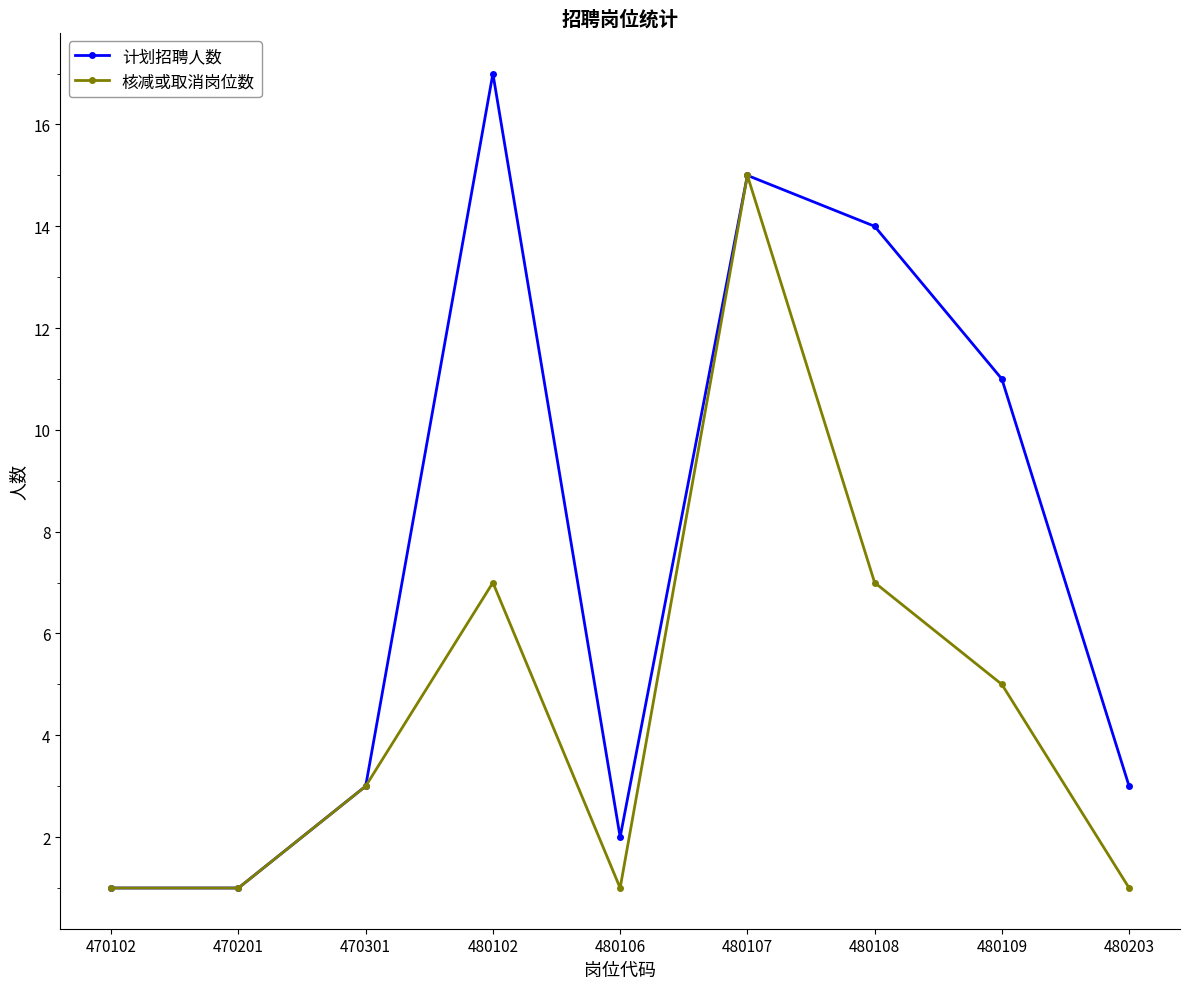

Which category has the highest value in the 计划招聘人数 series?

480102